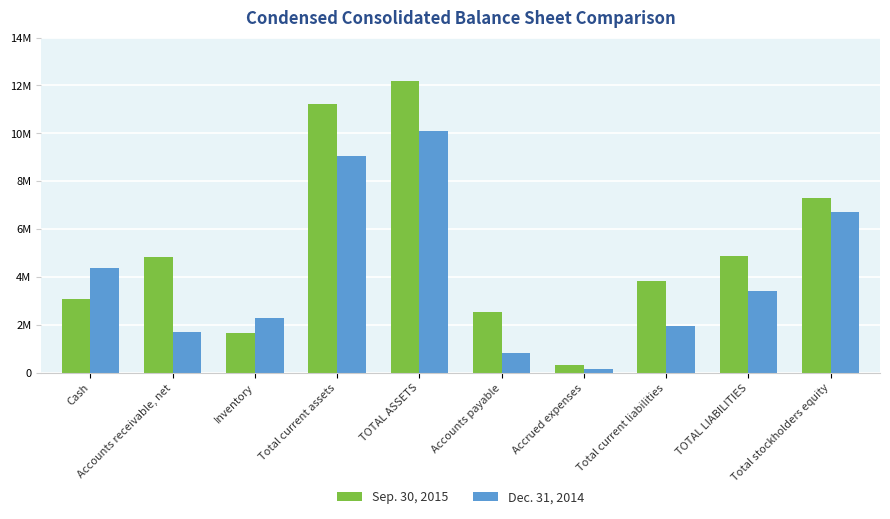

Where is Sep. 30, 2015 nearest to the value 6249565?

Total stockholders equity